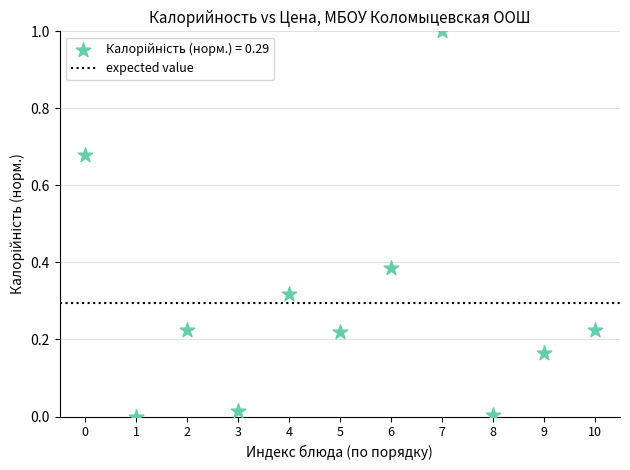

What is the range of Y values (max minus min)?

1.0